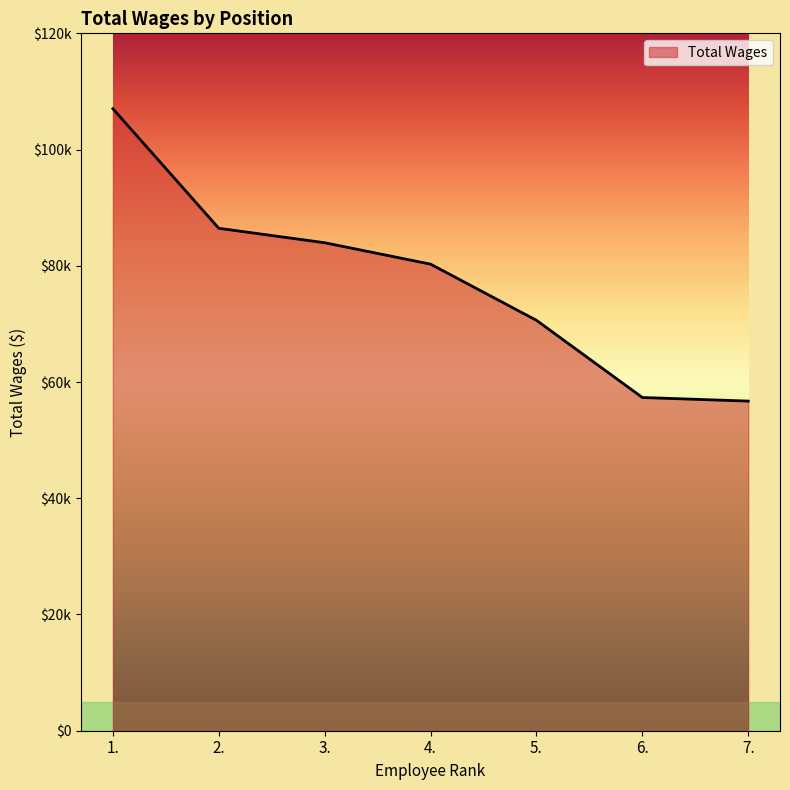

Which category has the lowest value across all series?

7.